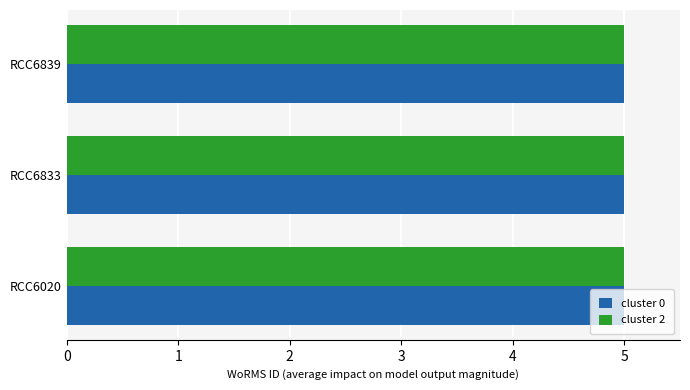

At how many categories does at least one series exceed 4?

3